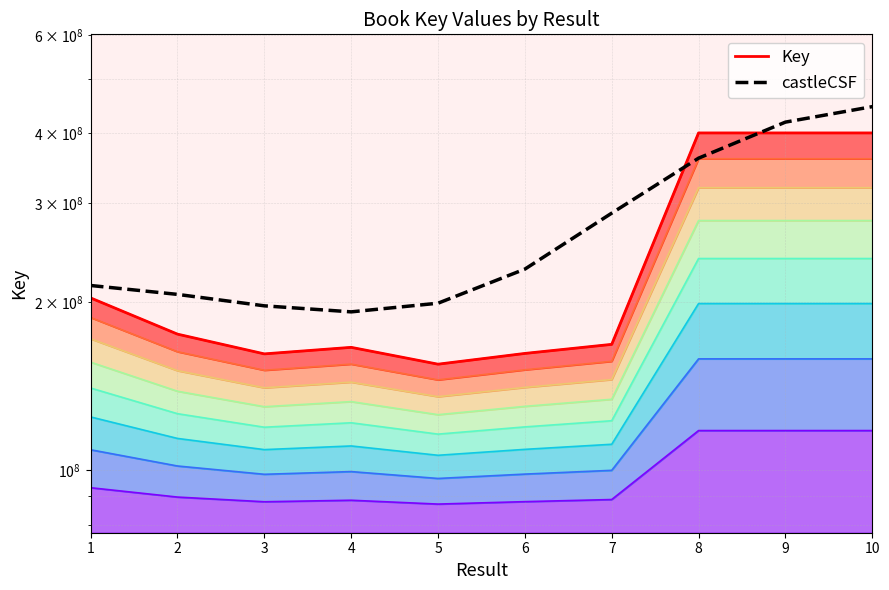

Which has a higher value, 3 or 4?

4